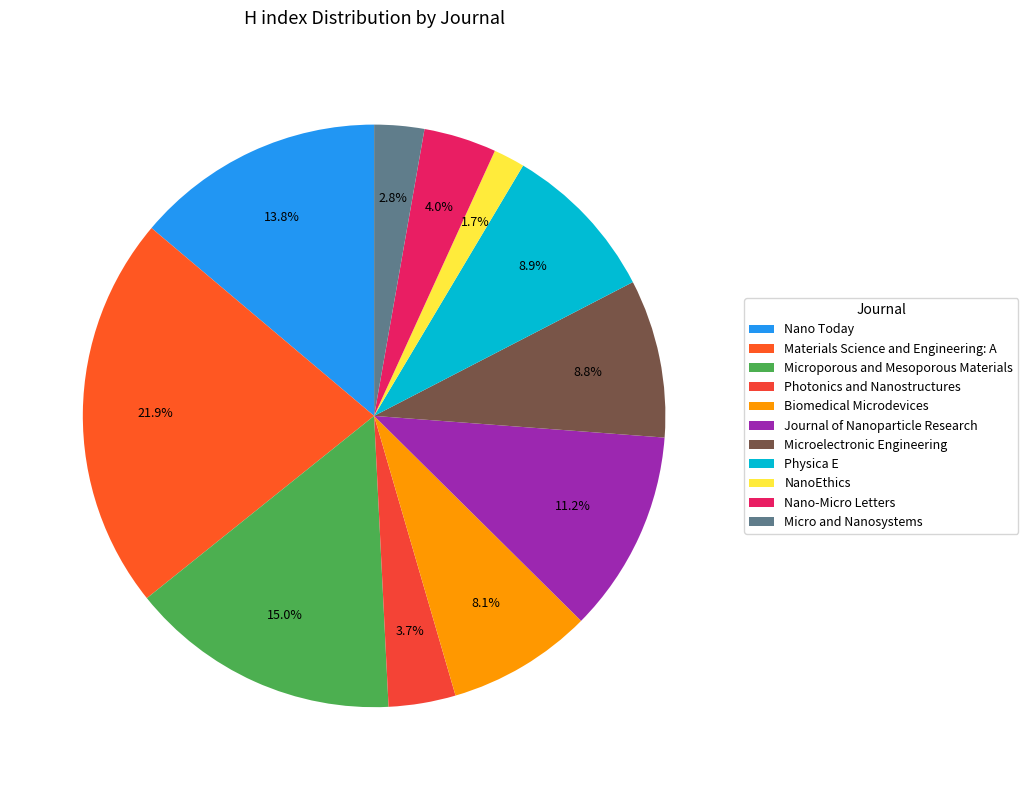

What is the total percentage of Photonics and Nanostructures and Nano-Micro Letters?

7.8%